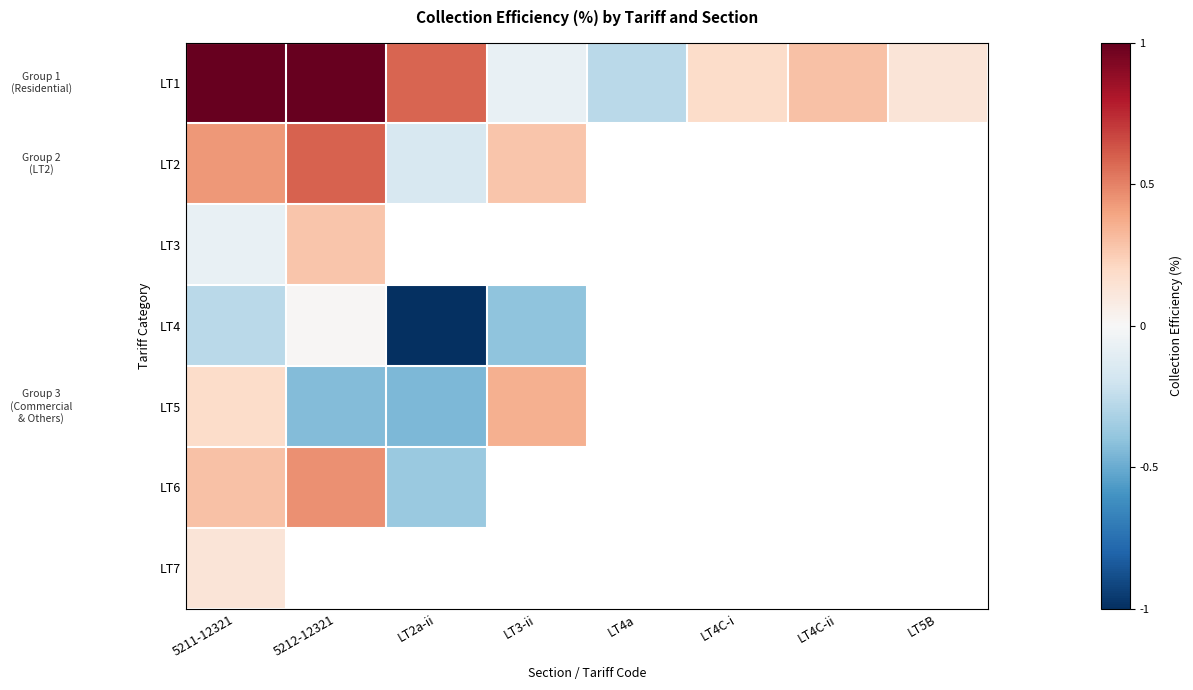

Rank the categories by LT1 value from highest to lowest.

5211-12321, 5212-12321, LT2a-ii, LT4C-ii, LT4C-i, LT5B, LT3-ii, LT4a